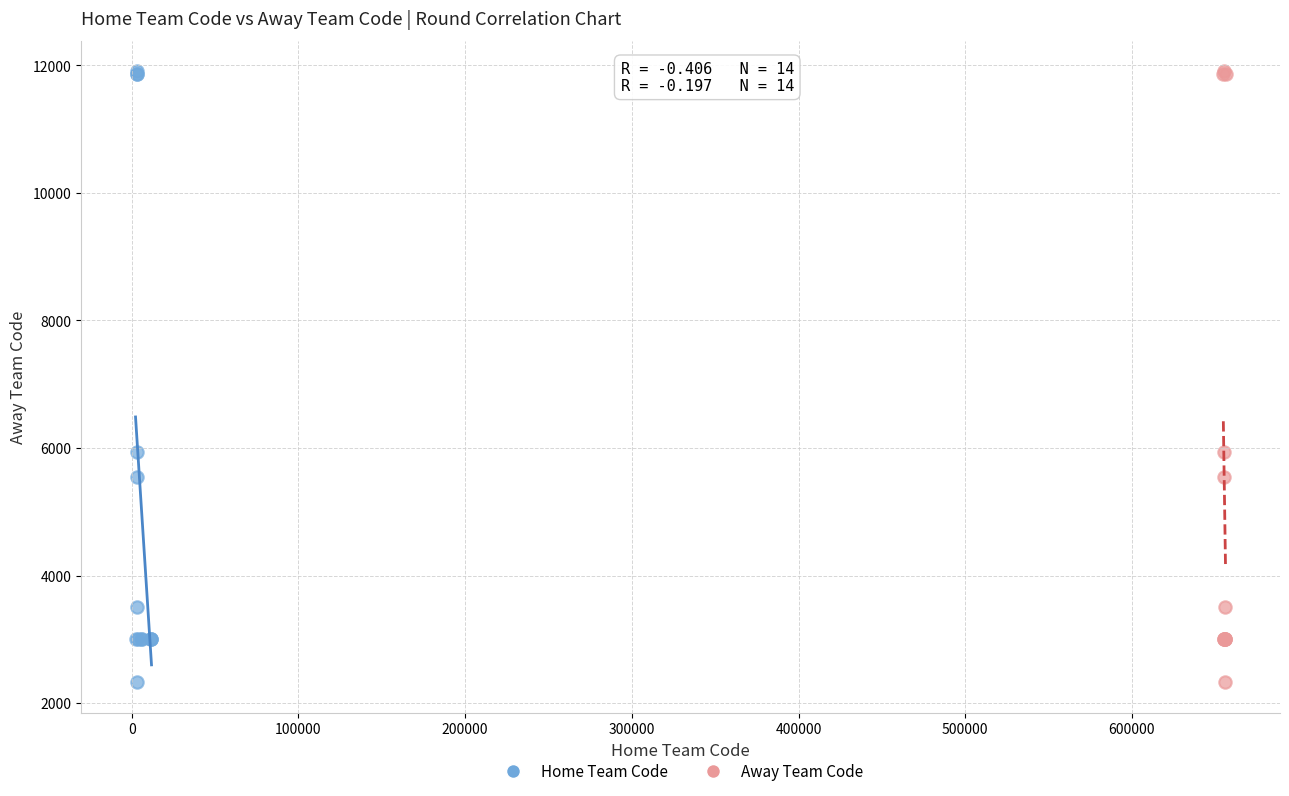

What are all the series names shown in the legend?

Home Team Code, Away Team Code